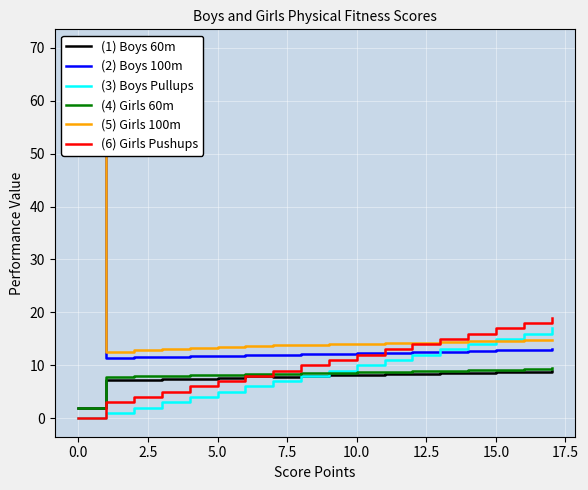

How many values in the (4) Girls 60m series are below 8?

3